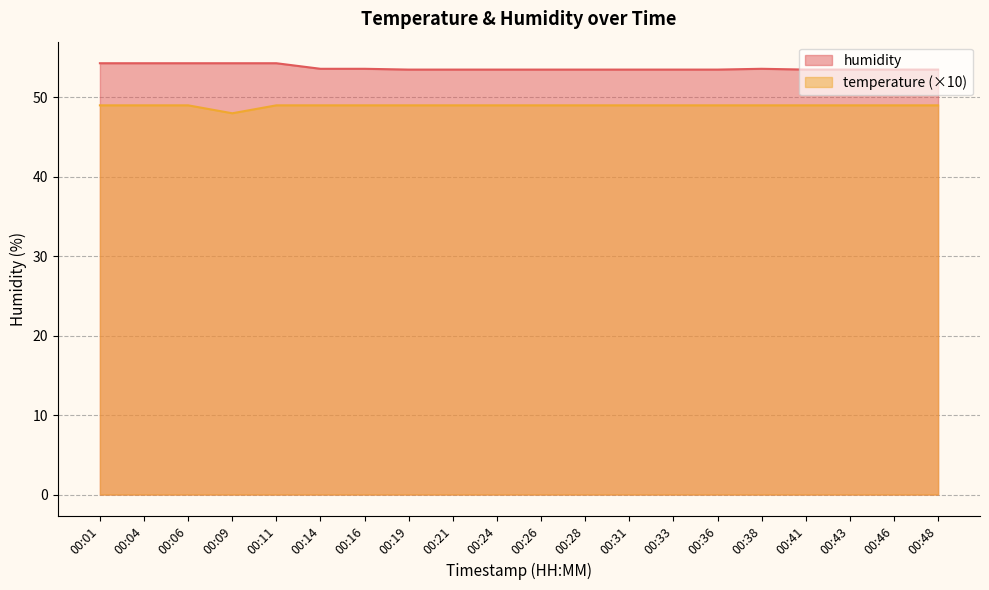

Which series has the widest spread of values?

temperature